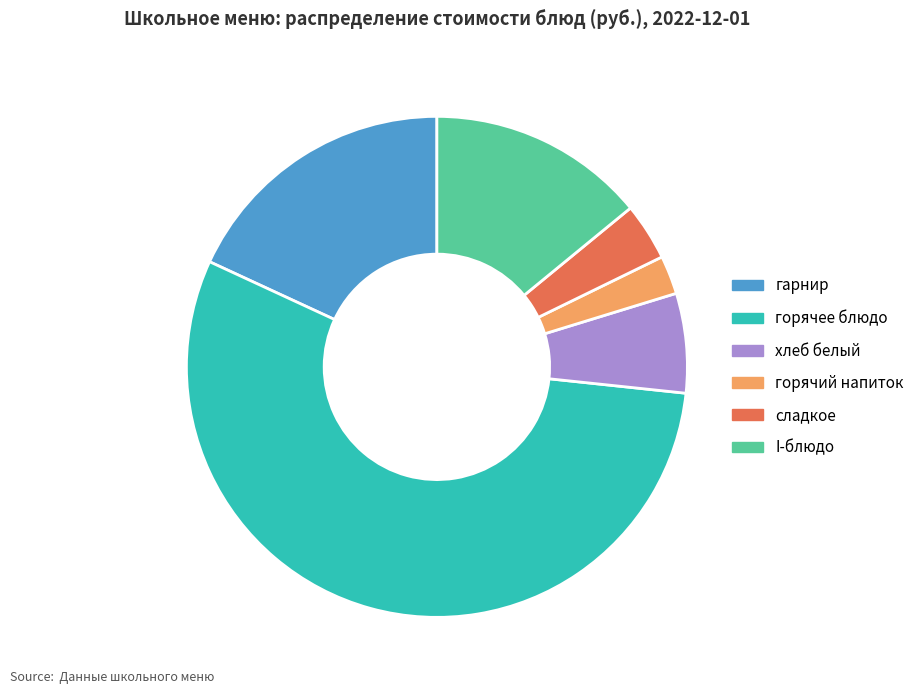

Do хлеб белый and I-блюдо together represent more than half of the pie?

No